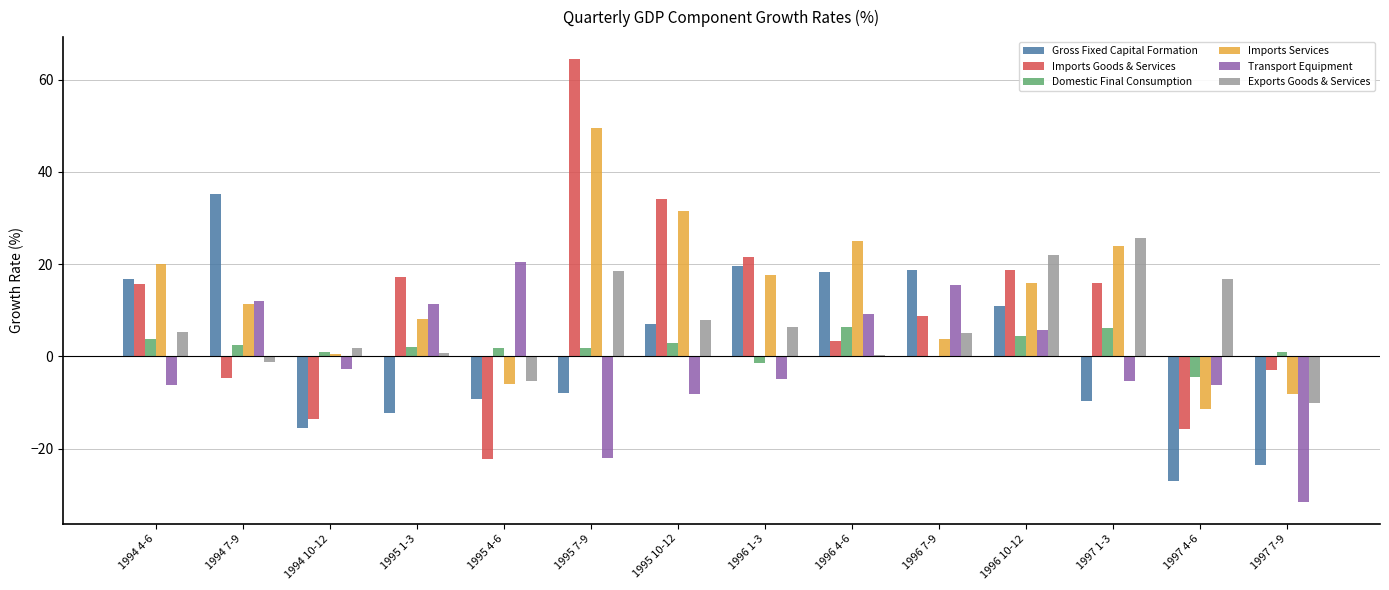

How many groups of bars are there?

14